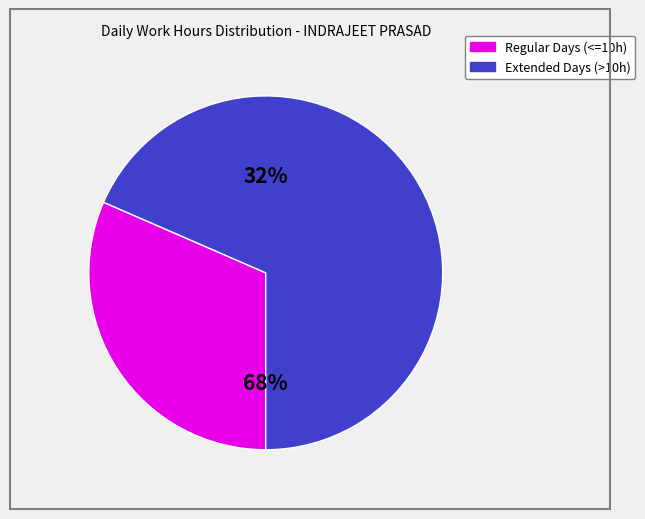

True or false: Day 10 accounts for 1% of the total.

False